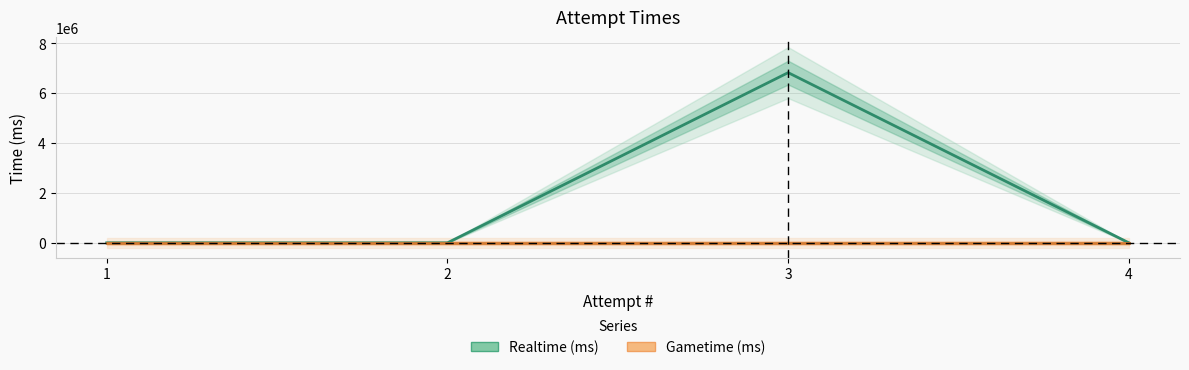

Reading right to left, list all the values displayed in this chart.

Realtime (ms): 0	6823228	0	0
Gametime (ms): 0	0	0	0